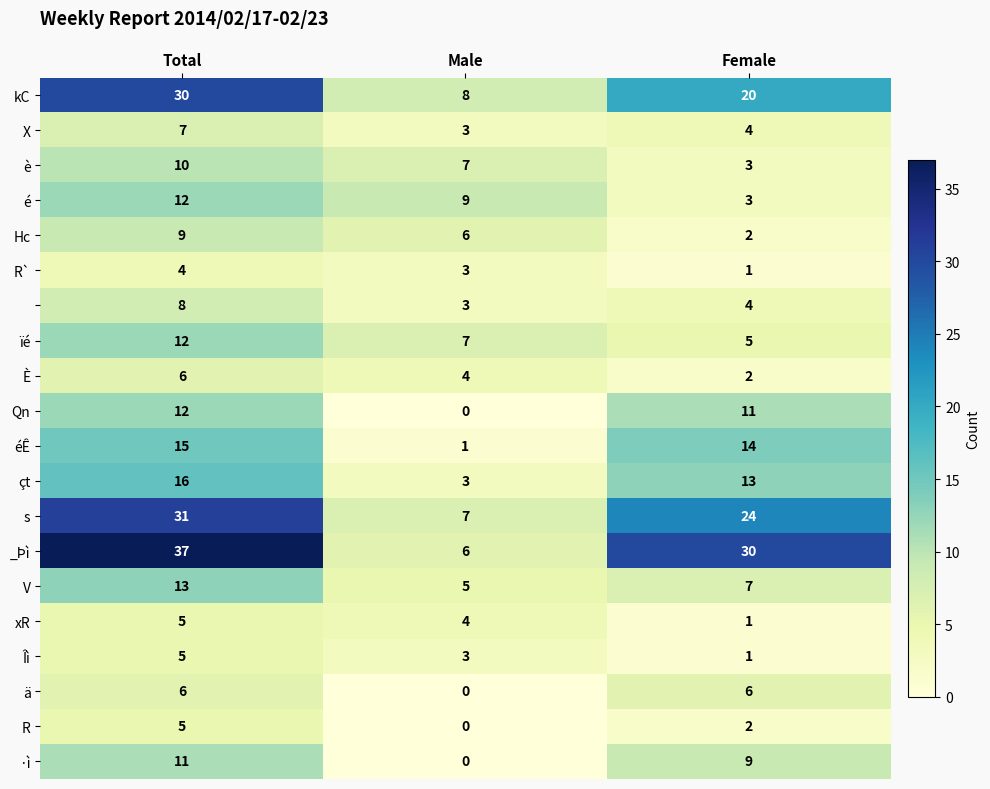

What is the greatest value displayed?

37